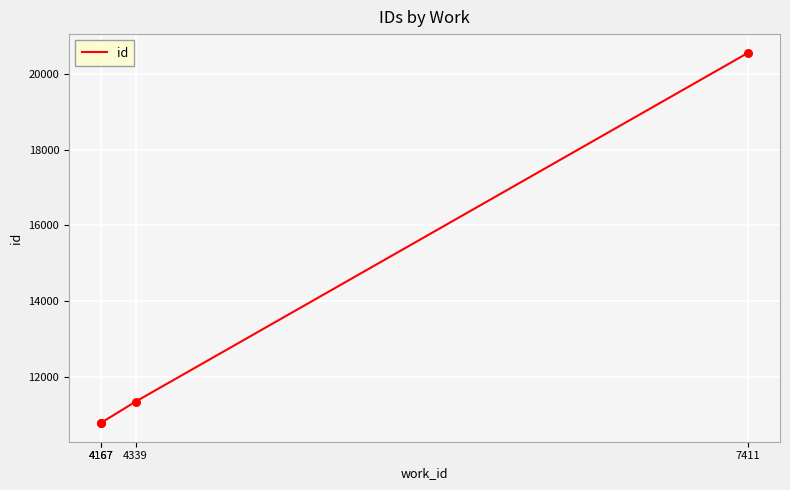

Approximately how many times larger is the value at 4339 compared to 4167?

1.1